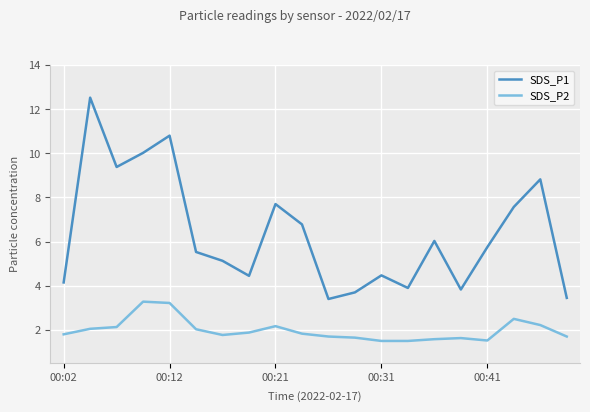

List the series in order of their peak value, lowest first.

SDS_P2, SDS_P1